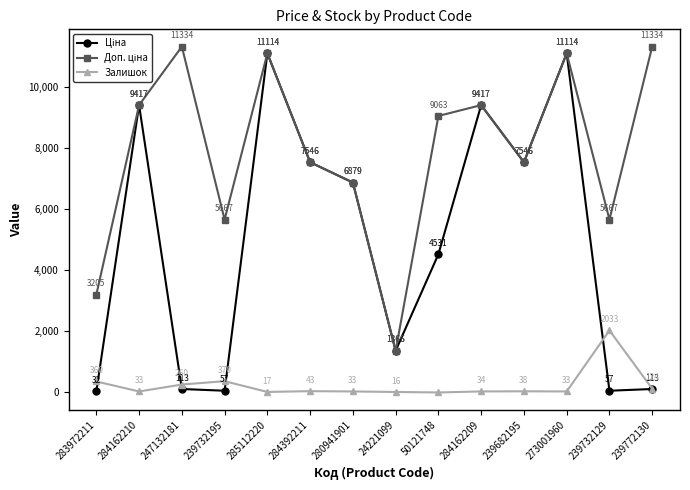

What is the maximum value shown in the chart?

11334.0